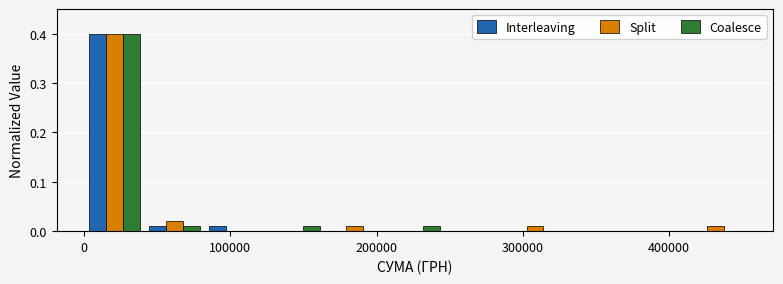

Reading left to right, list every range on the x-axis with the height of the bar of each series over it. Neither the bar edges nor the heights are printed on the chart, so give them approximately, as read against the axes.

0 to 40000: Interleaving=0.40	Split=0.40	Coalesce=0.40
40000 to 80000: Interleaving=under 0.01	Split=0.02	Coalesce=under 0.01
80000 to 120000: Interleaving=under 0.01	Split=0	Coalesce=0
120000 to 160000: Interleaving=0	Split=0	Coalesce=under 0.01
160000 to 210000: Interleaving=0	Split=0.01	Coalesce=0
210000 to 250000: Interleaving=0	Split=0	Coalesce=under 0.01
250000 to 290000: Interleaving=0	Split=0	Coalesce=0
290000 to 330000: Interleaving=0	Split=0.01	Coalesce=0
330000 to 370000: Interleaving=0	Split=0	Coalesce=0
370000 to 410000: Interleaving=0	Split=0	Coalesce=0
410000 to 450000: Interleaving=0	Split=0.01	Coalesce=0